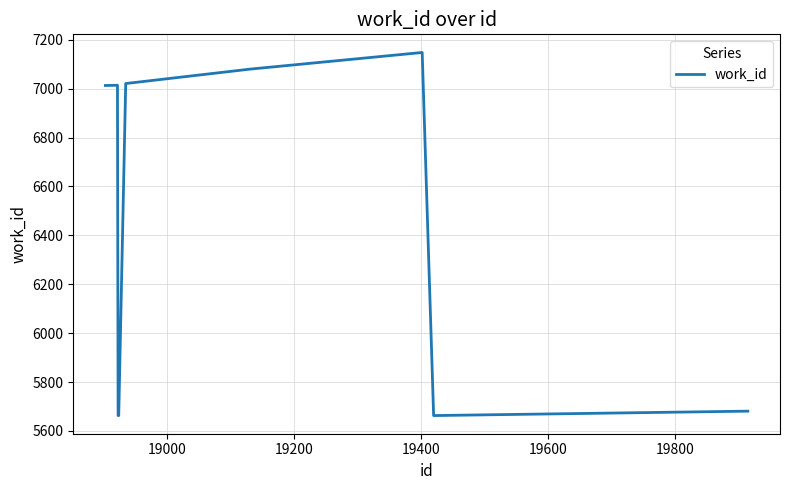

What is the smallest value displayed?

5663